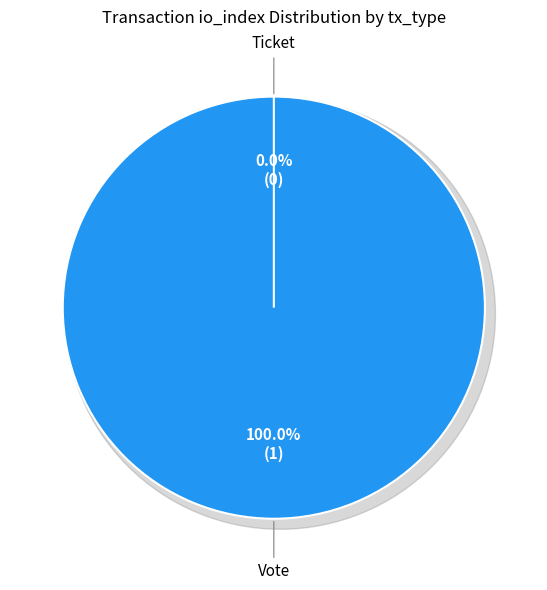

Is Ticket (io_index=0) the majority of the pie?

No